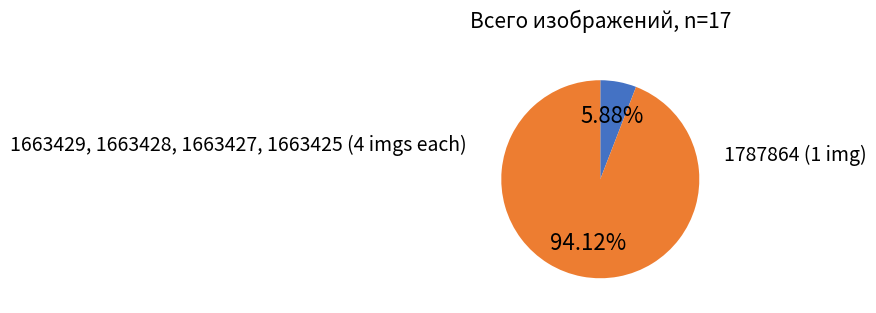

Count the number of slices in the pie.

2